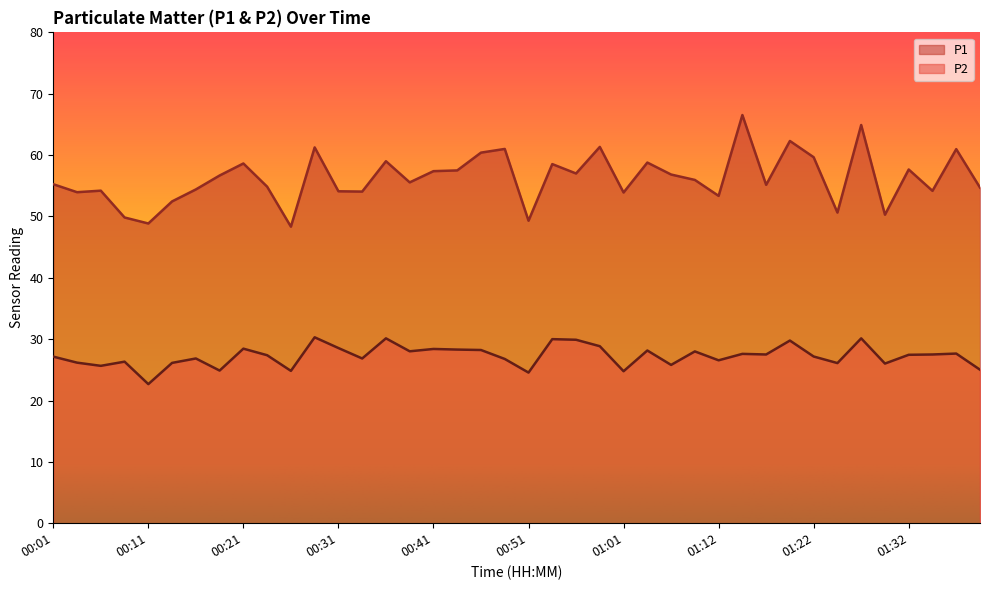

At which category does P1 reach its first local peak?

00:06